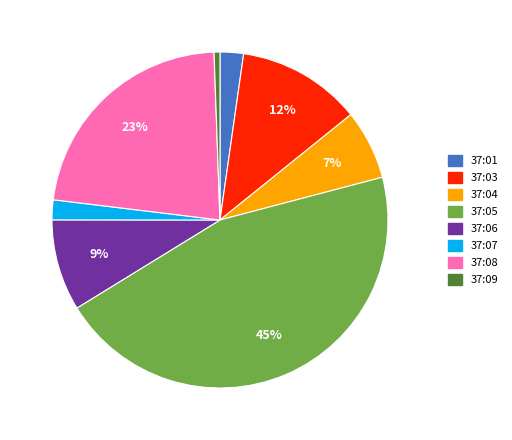

Which category has the smallest portion of the pie?

37:09